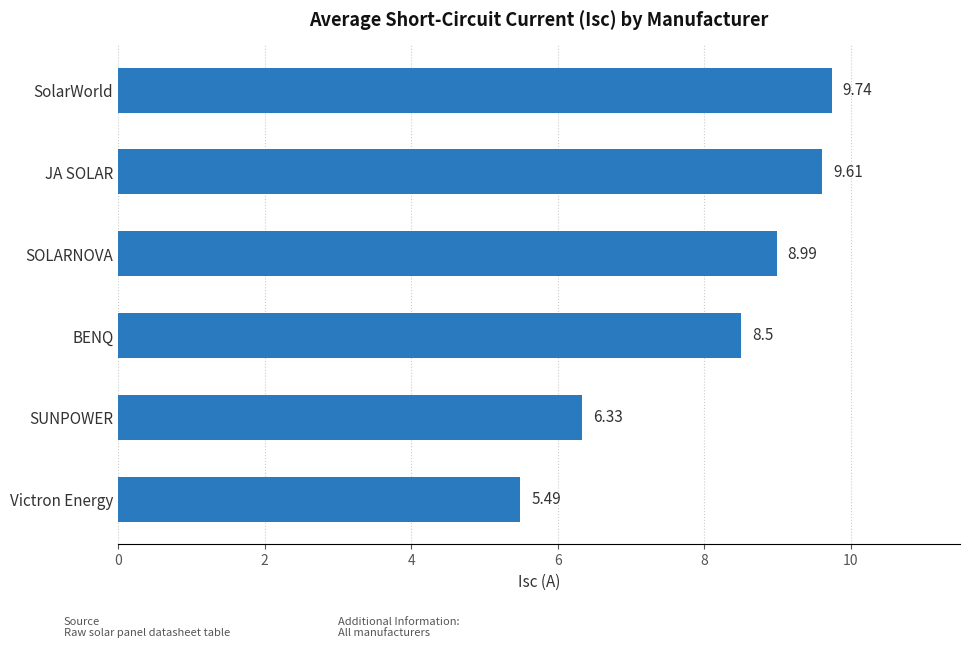

What is the label of the 2nd bar from the top?

JA SOLAR